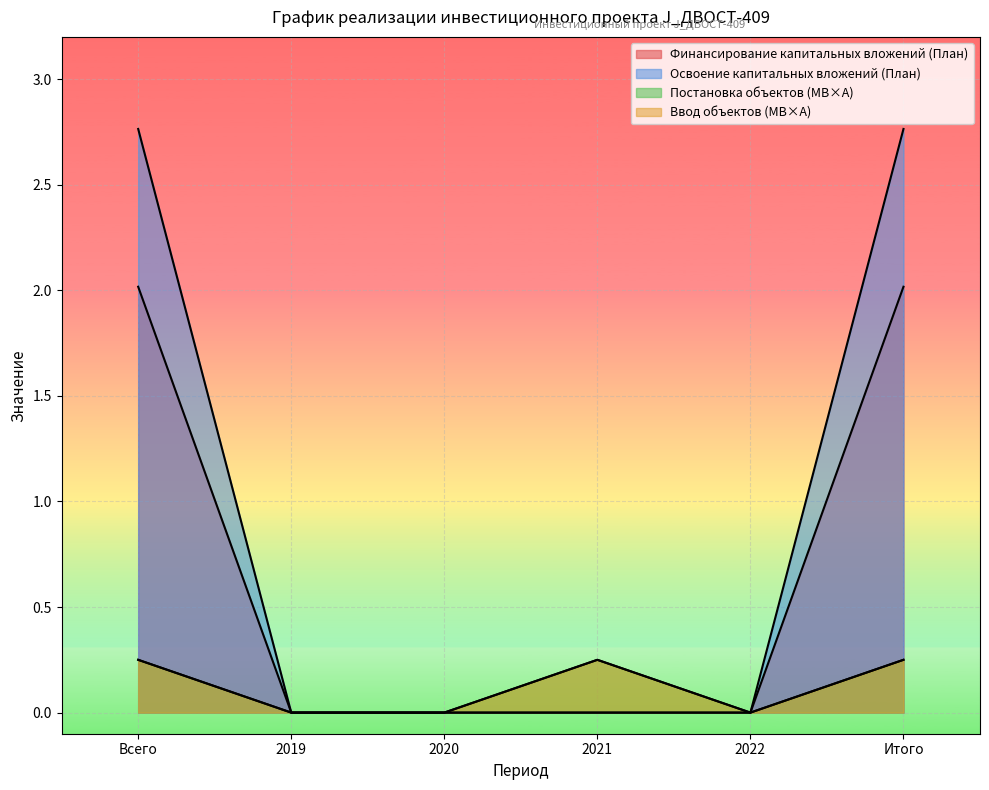

How many lines are shown in the chart?

4